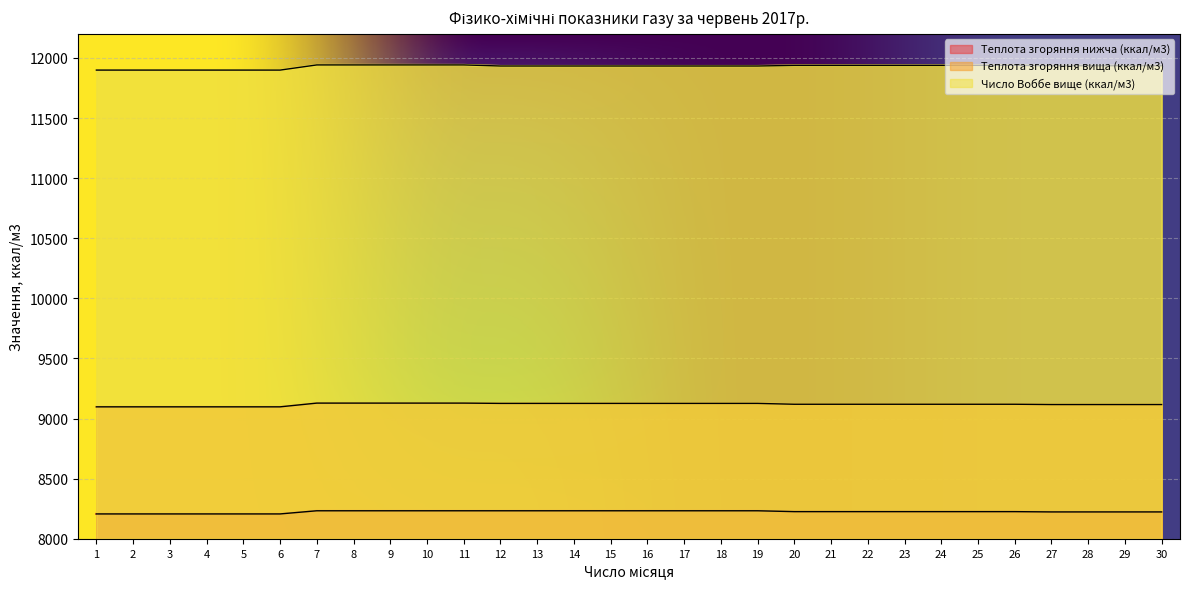

What is the sum of all Число Воббе вище (ккал/м3) values?

357874.0